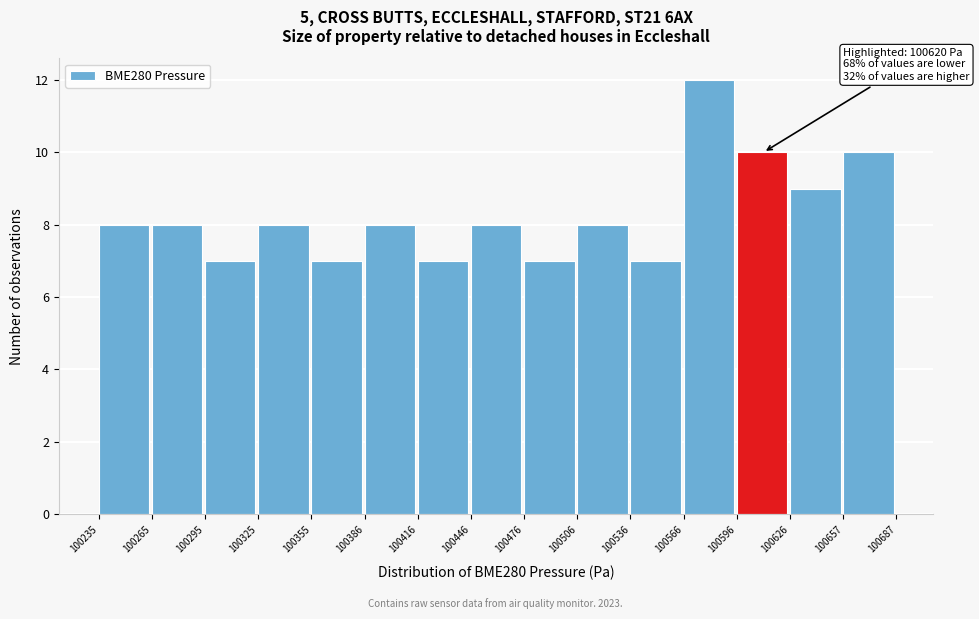

Which range on the x-axis has the tallest bar?

100566 to 100596